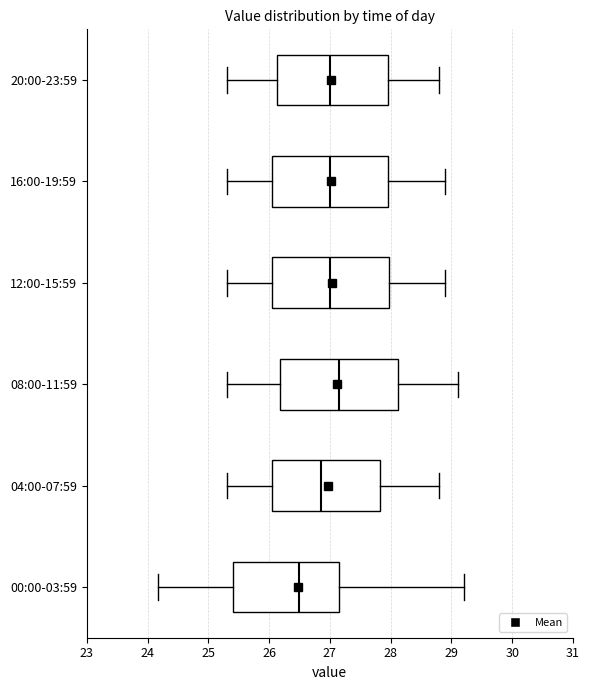

Where is the right edge of the box for 00:00-03:59 on the x-axis? The values are not printed on the chart, so give them approximately, as read against the axis.

27.2